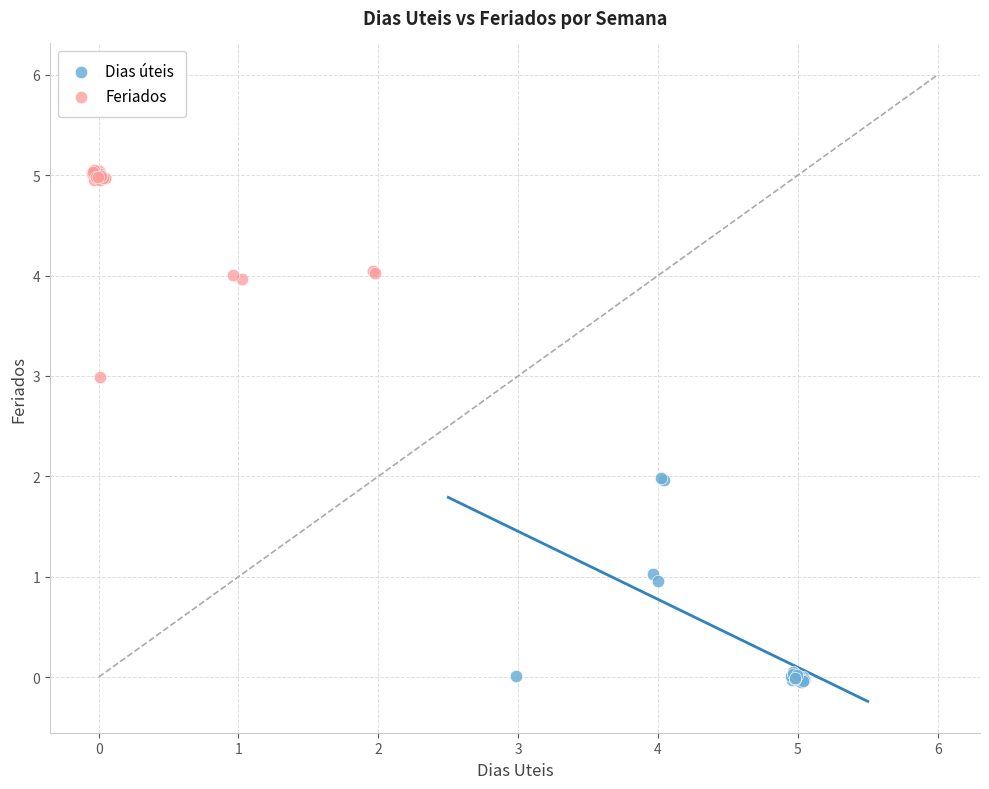

Which series contains the lowest Y value?

Dias úteis